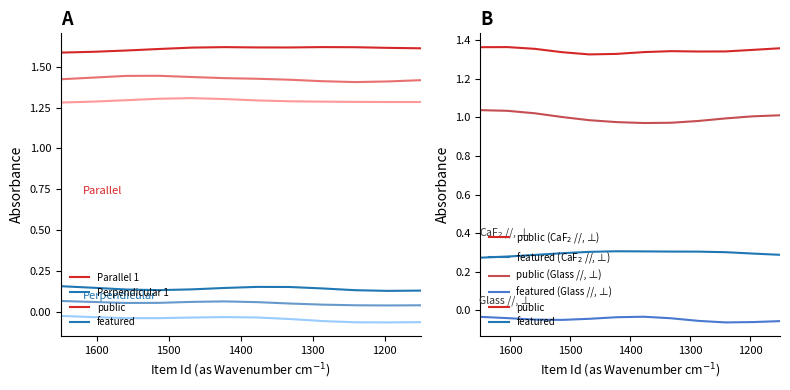

At which category does the chart reach its peak across all series?

1400